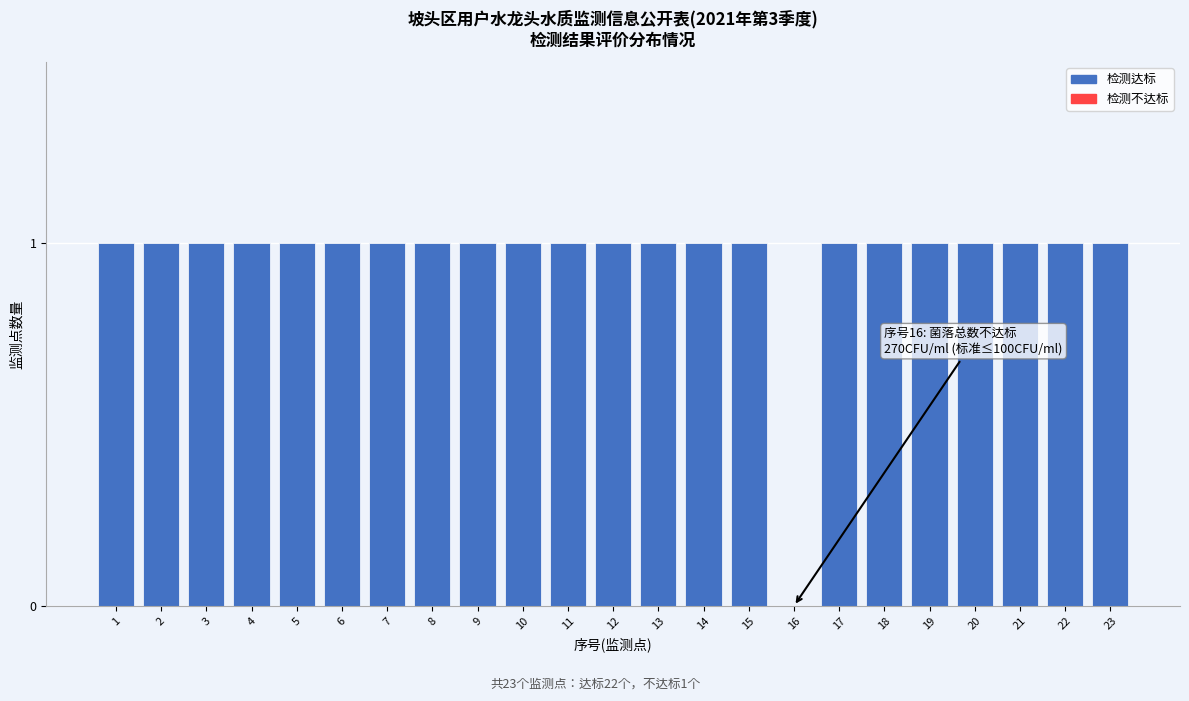

Reading right to left, extract all data points from this chart.

23=1	22=1	21=1	20=1	19=1	18=1	17=1	16=0	15=1	14=1	13=1	12=1	11=1	10=1	9=1	8=1	7=1	6=1	5=1	4=1	3=1	2=1	1=1